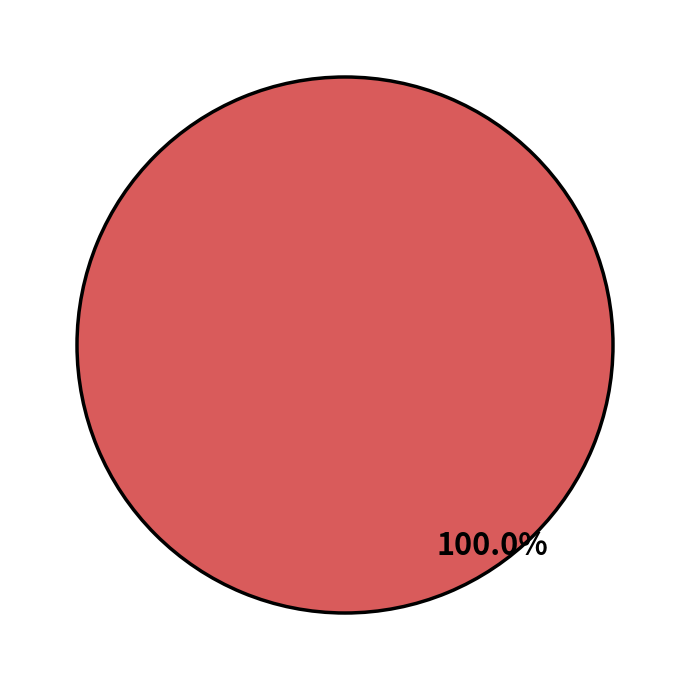

To the nearest percent, what is the difference between the largest and smallest slice percentages?

23%